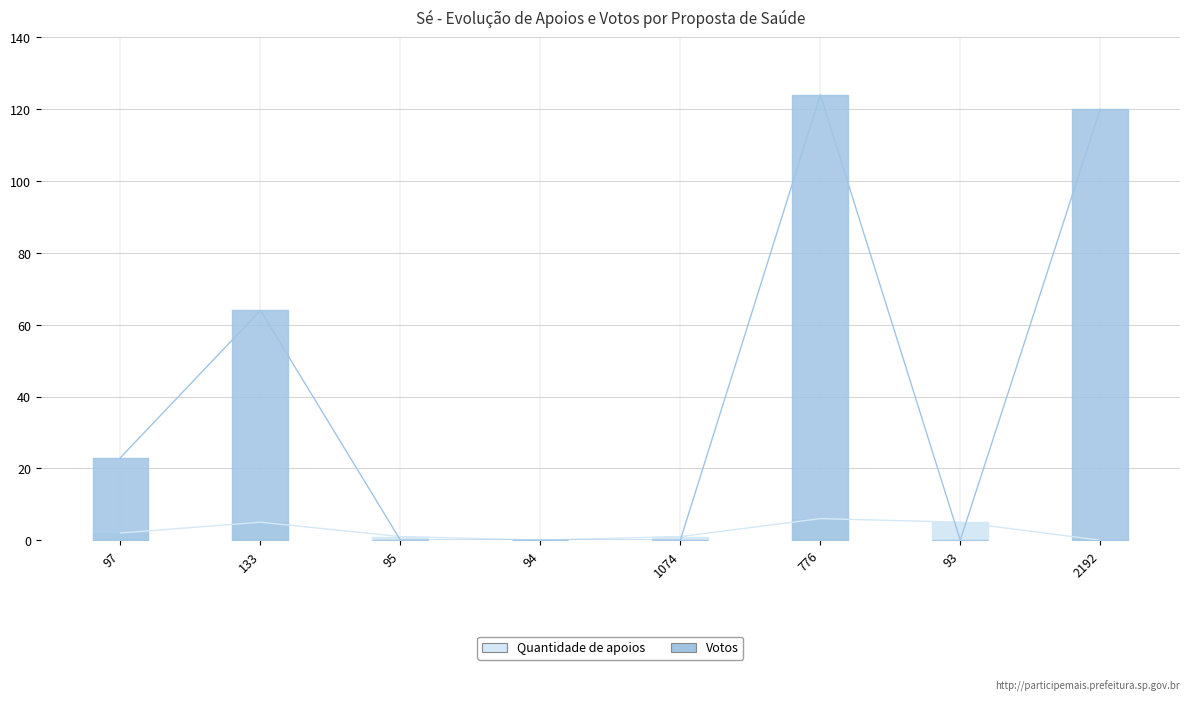

True or false: Votos has more than 0 interior local peaks.

True